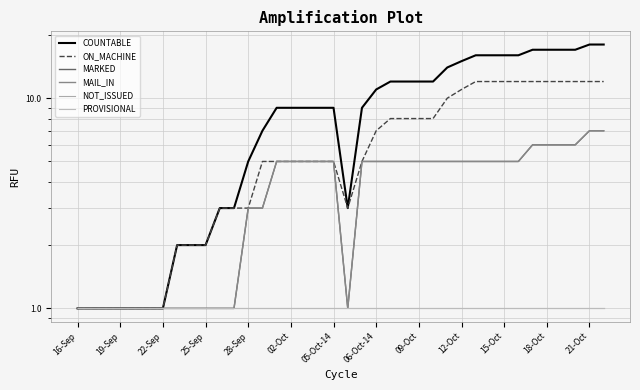

How many lines are shown in the chart?

6